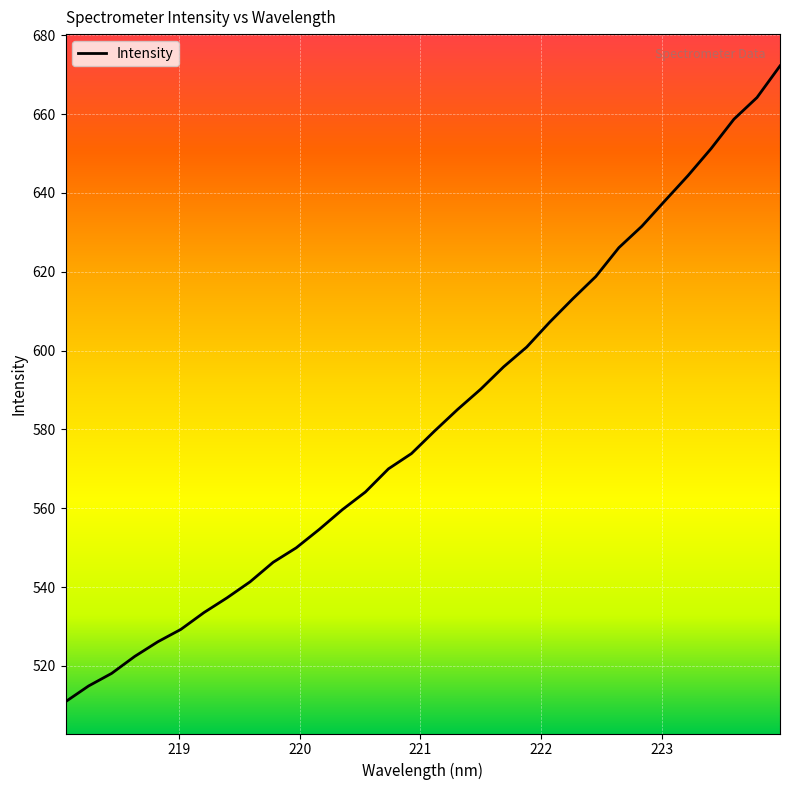

What is the smallest value displayed?

510.9